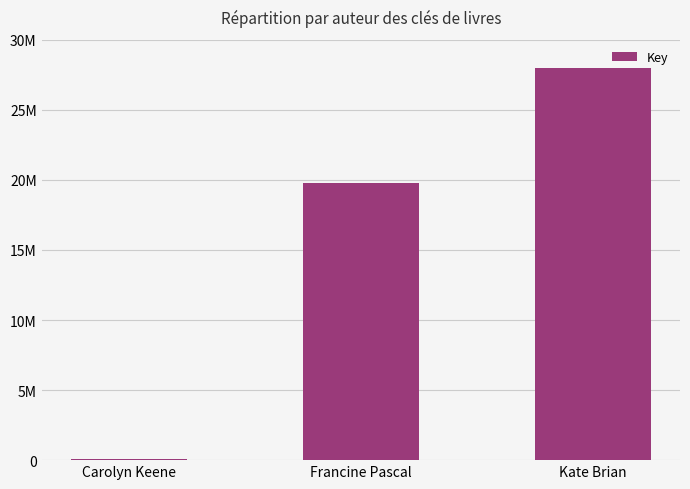

Does the chart contain any negative values?

No